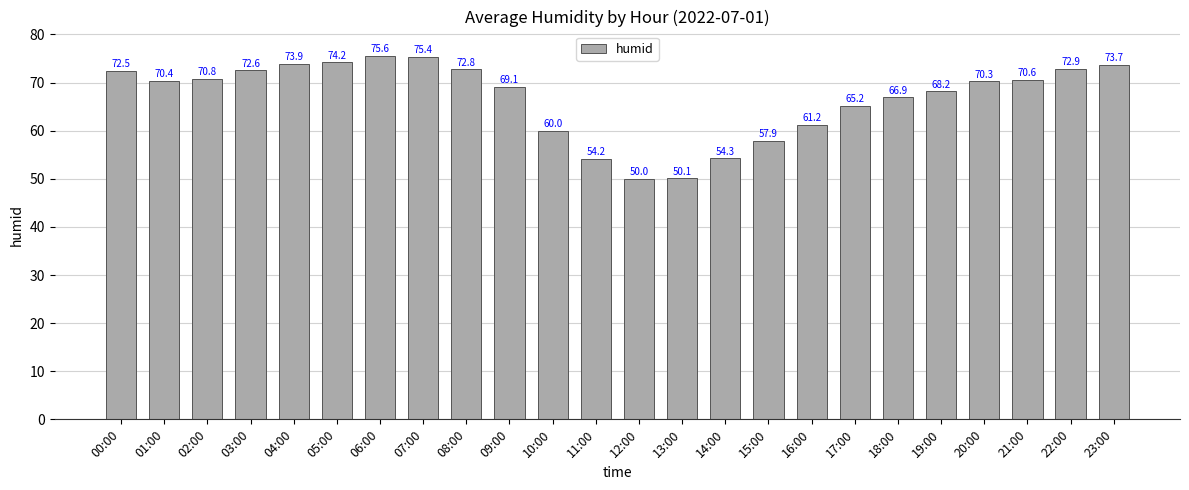

True or false: the data shows 108.4 at 16:00.

False